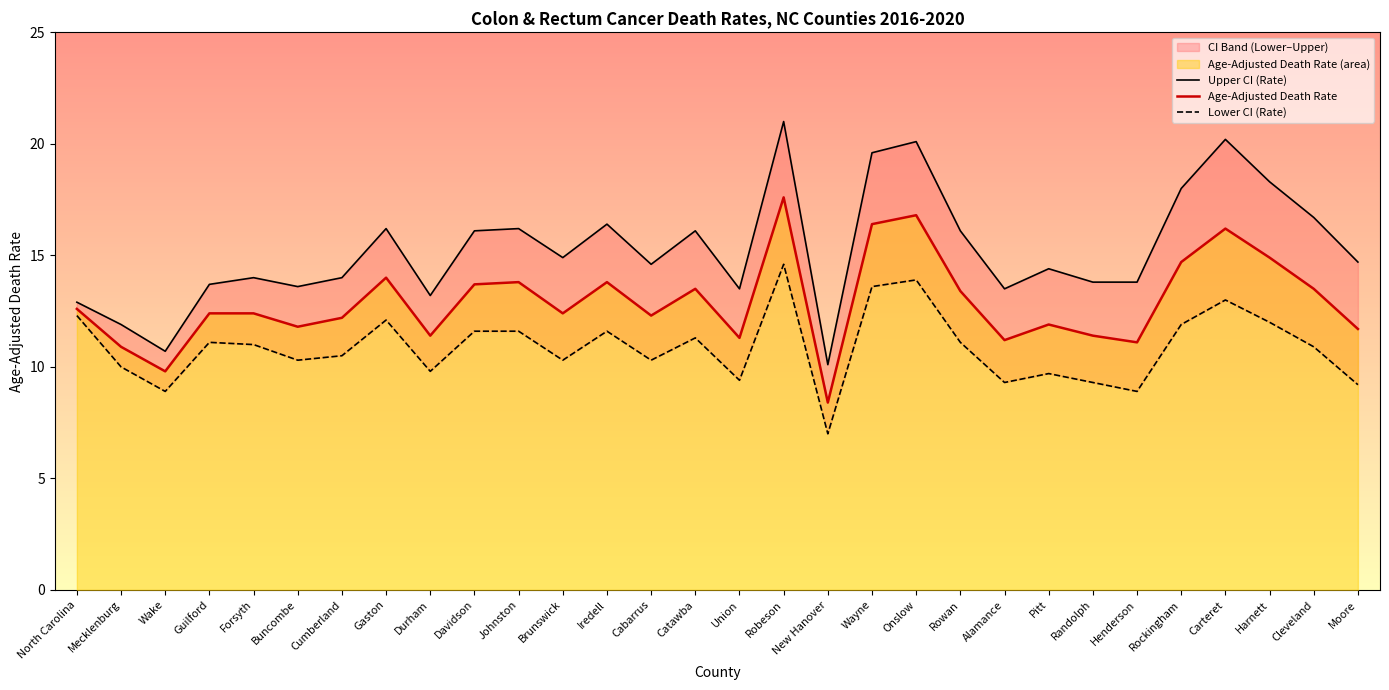

Which series has the largest total across all categories?

Upper CI (Rate)